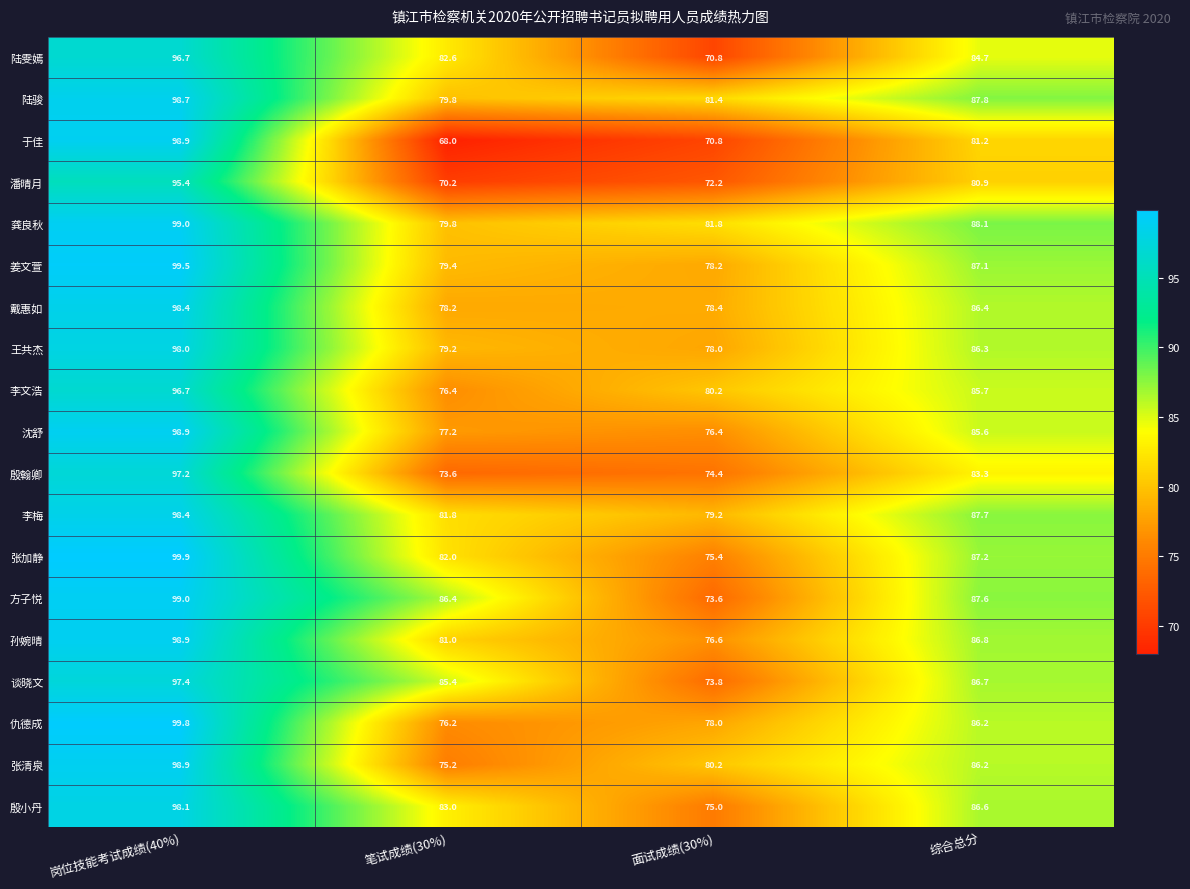

The value of 殷翰卿 at 笔试成绩(30%) is 73.6. True or false?

True